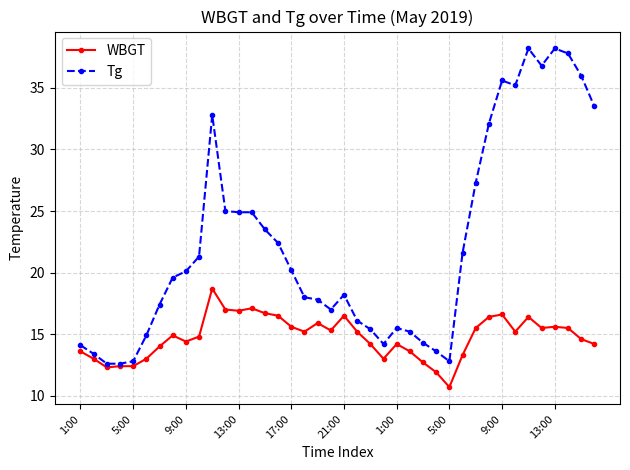

Which series has the largest total across all categories?

Tg